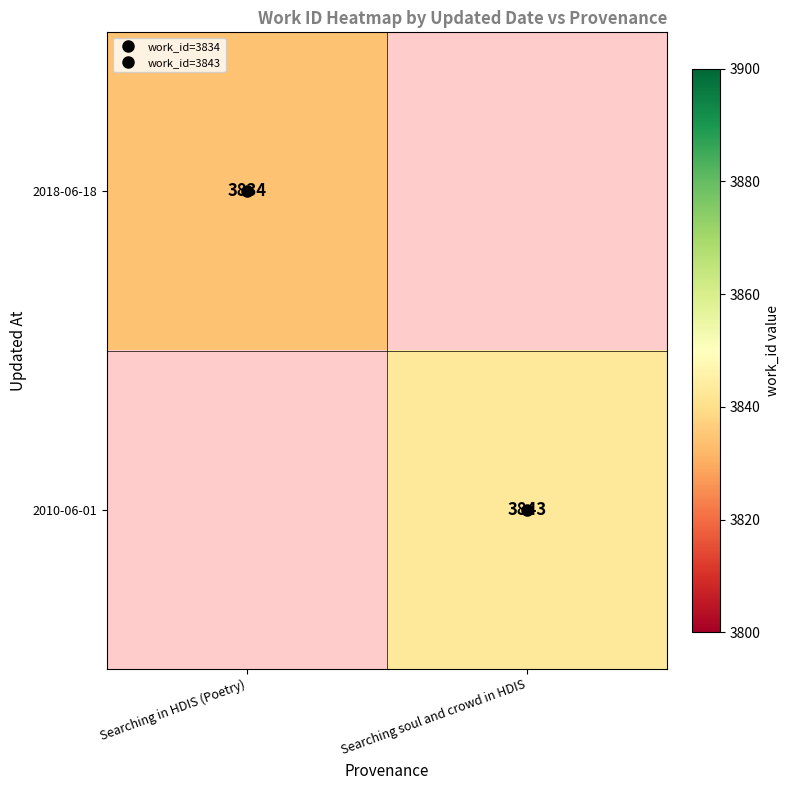

At which label does 2010-06-01 reach its minimum?

Searching in HDIS (Poetry)